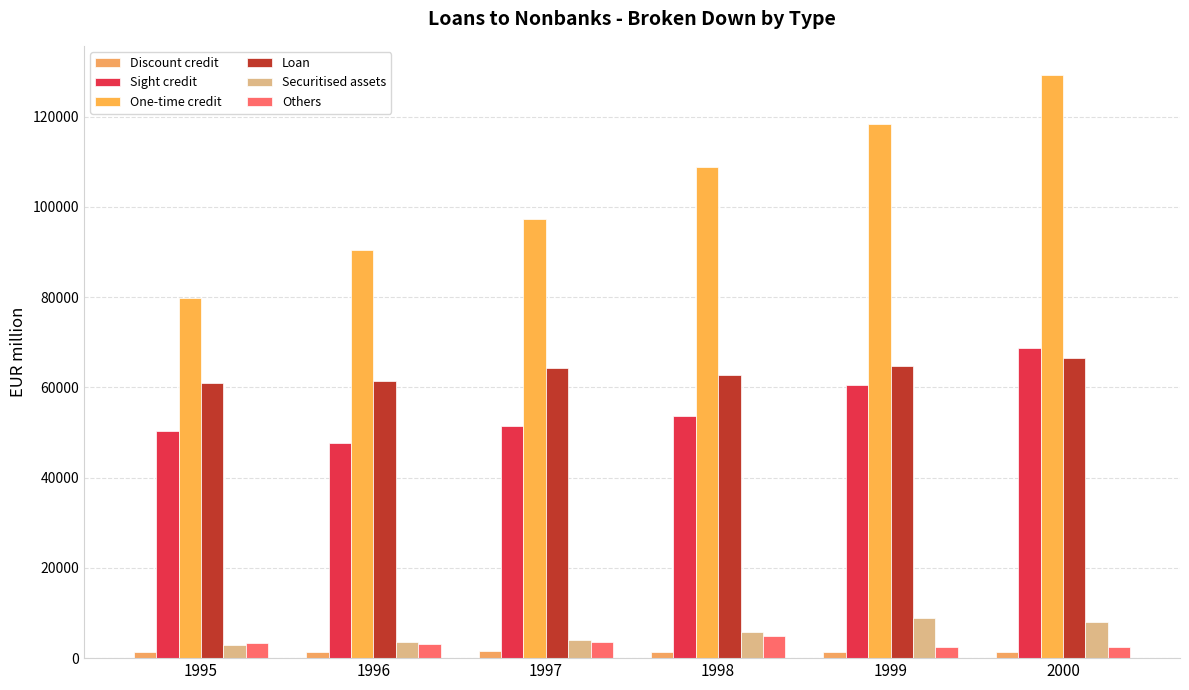

What is the difference between the Securitised assets values at 1997 and 2000?

3778.1